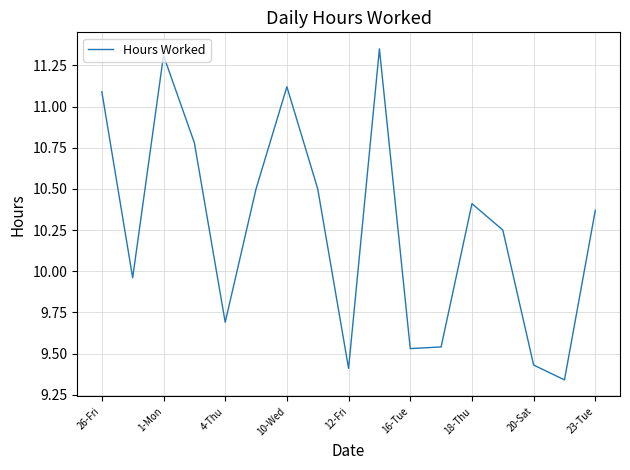

At which category does the chart reach its peak across all series?

9